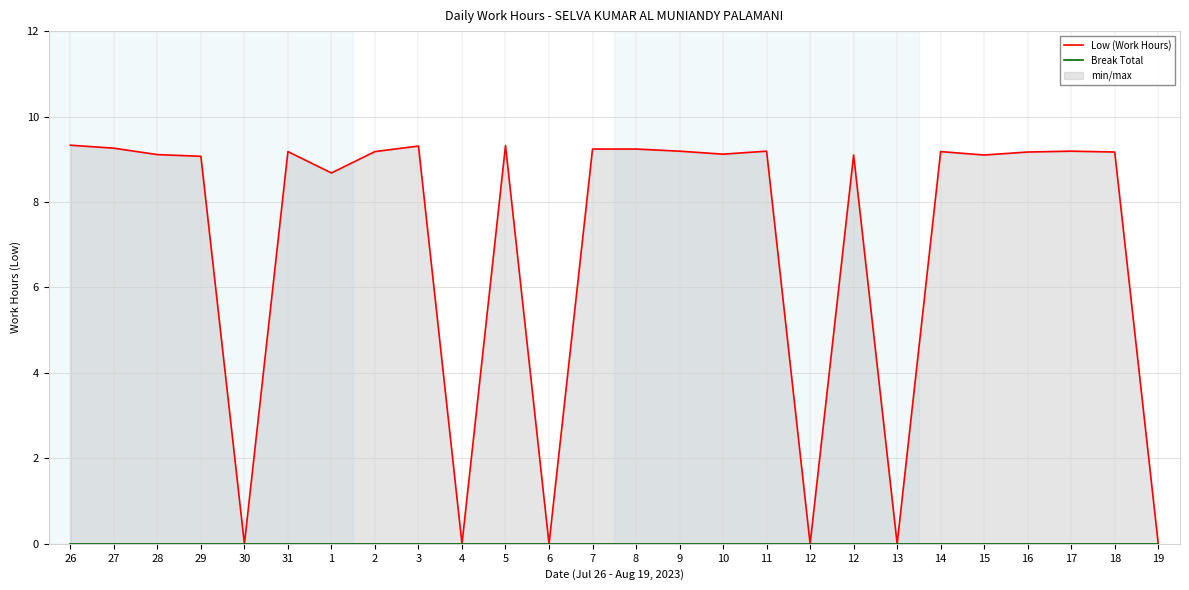

Which label corresponds to the largest value in the chart?

26